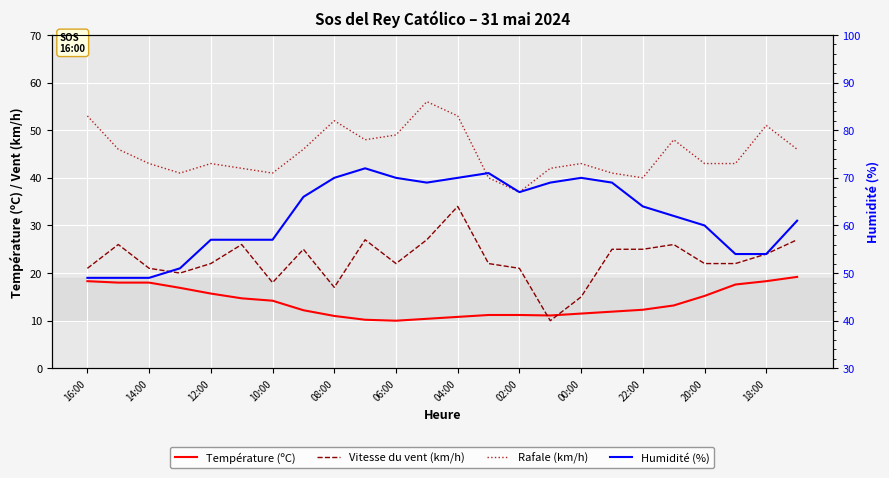

What is the highest value of the Rafale (km/h) series?

56.0